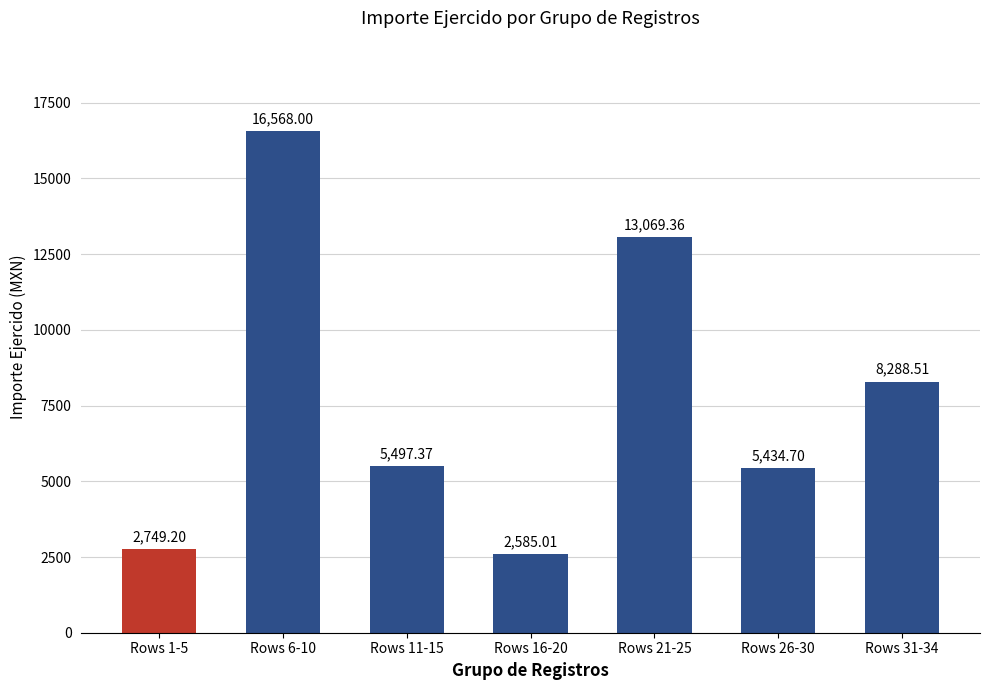

What is the label of the 7th bar from the left?

Rows 31-34